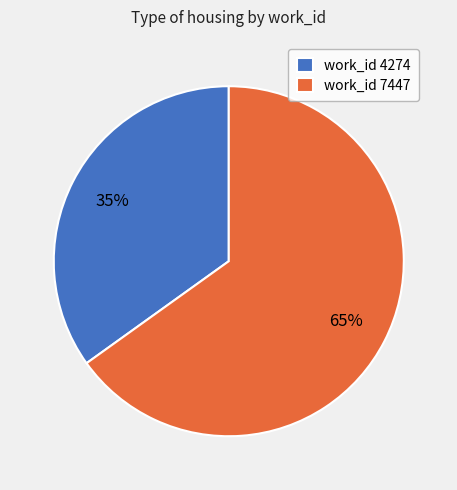

To the nearest percent, what percentage of the pie is work_id 4274?

35%